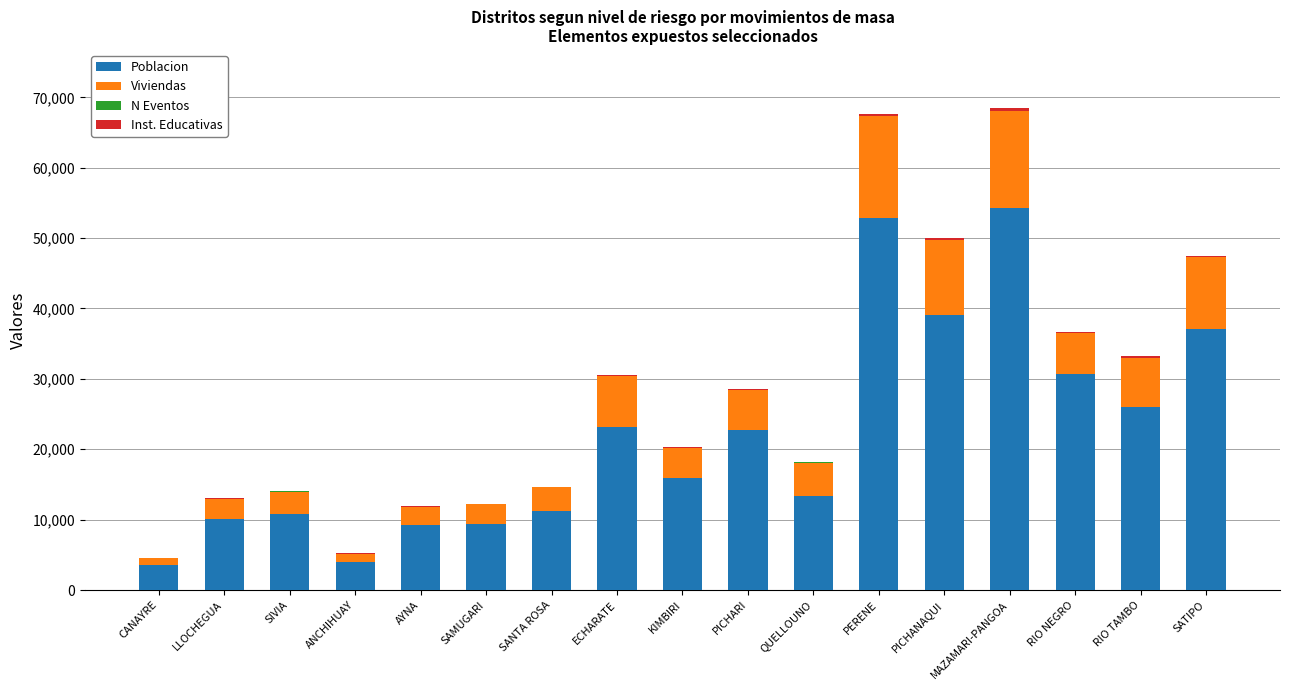

What is the highest value of the Poblacion series?

54240